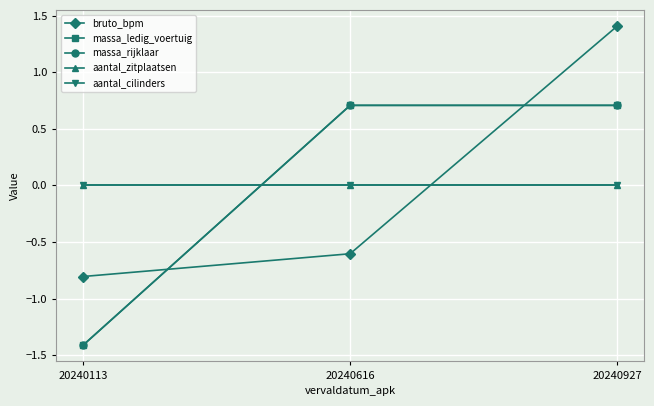

How many data points does each series have?

3